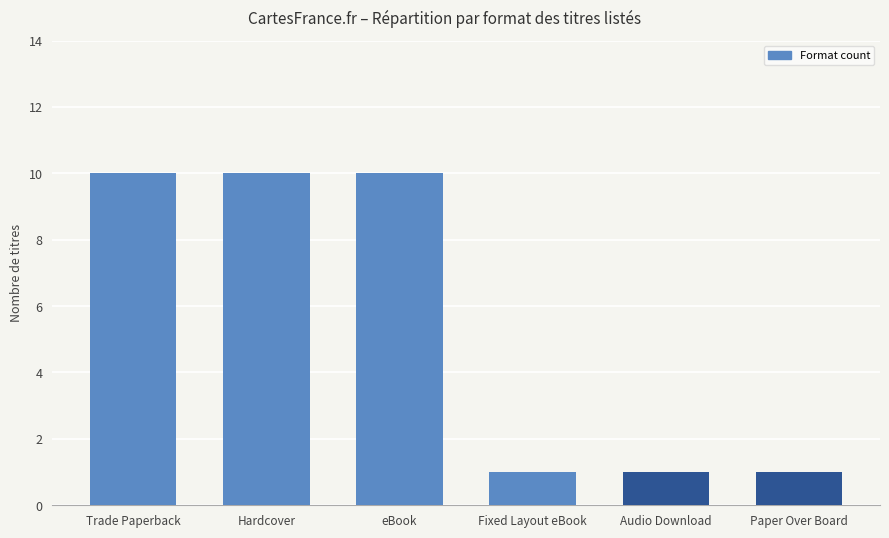

Count the values in the range 1 to 10.

6